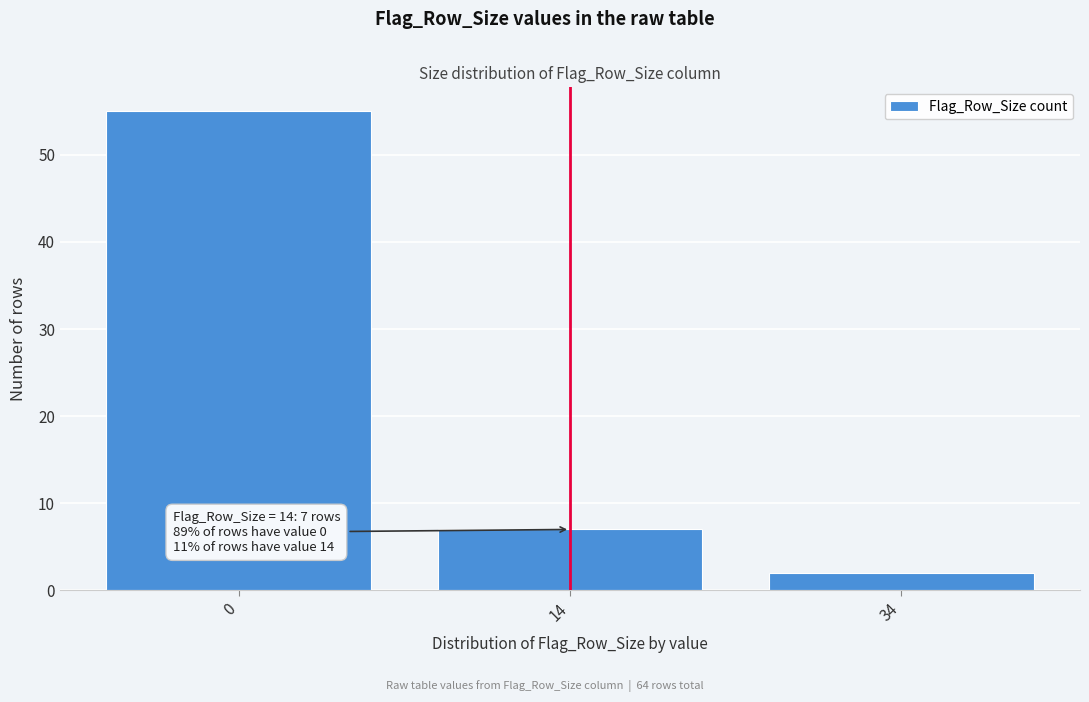

Reading left to right, what are all the values shown in this chart?

0=55	14=7	34=2